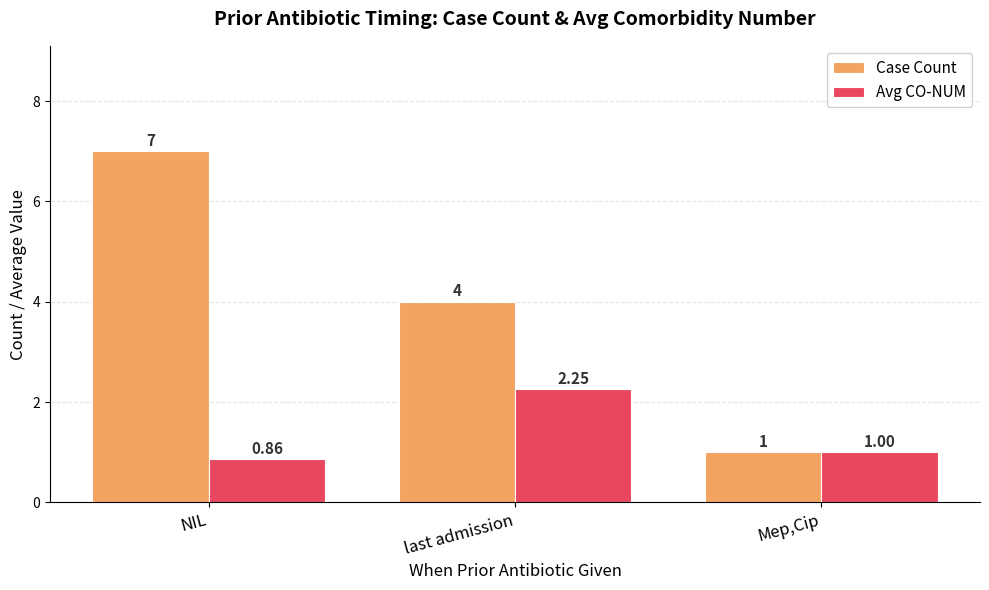

What is the total value across all series at Mep,Cip?

2.0